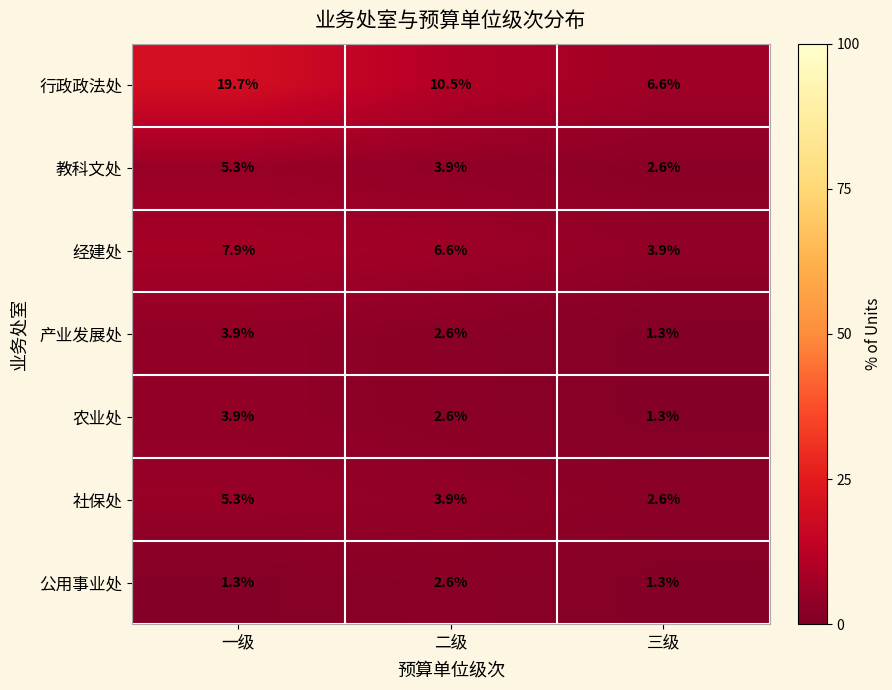

How many categories are shown in the chart?

3